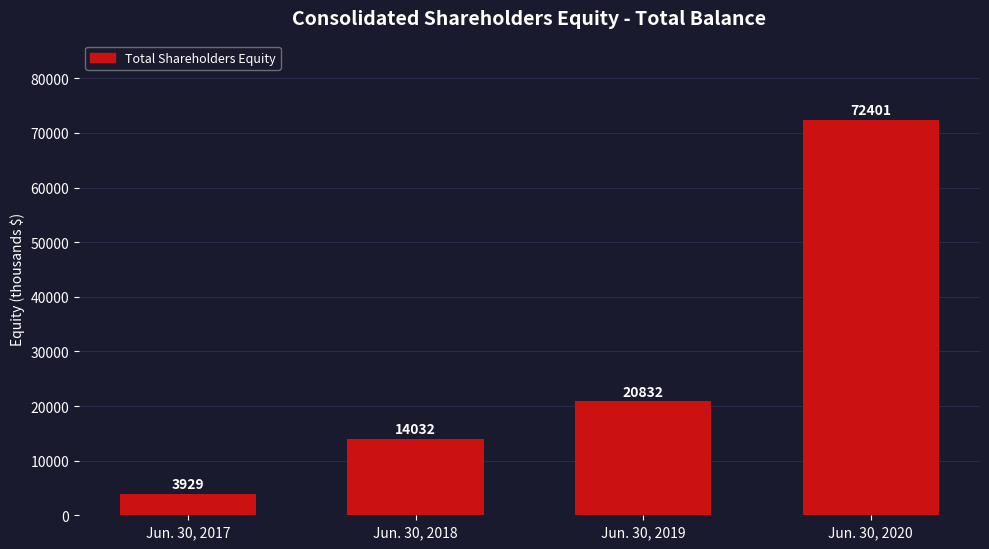

The value at Jun. 30, 2019 is 36230. True or false?

False